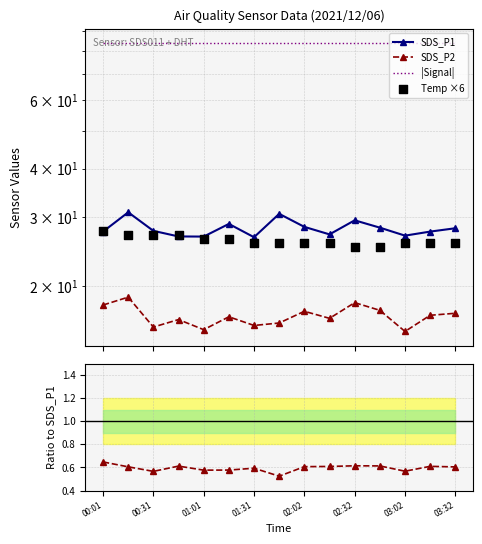

Which series reaches the minimum Y coordinate?

SDS_P2 / SDS_P1